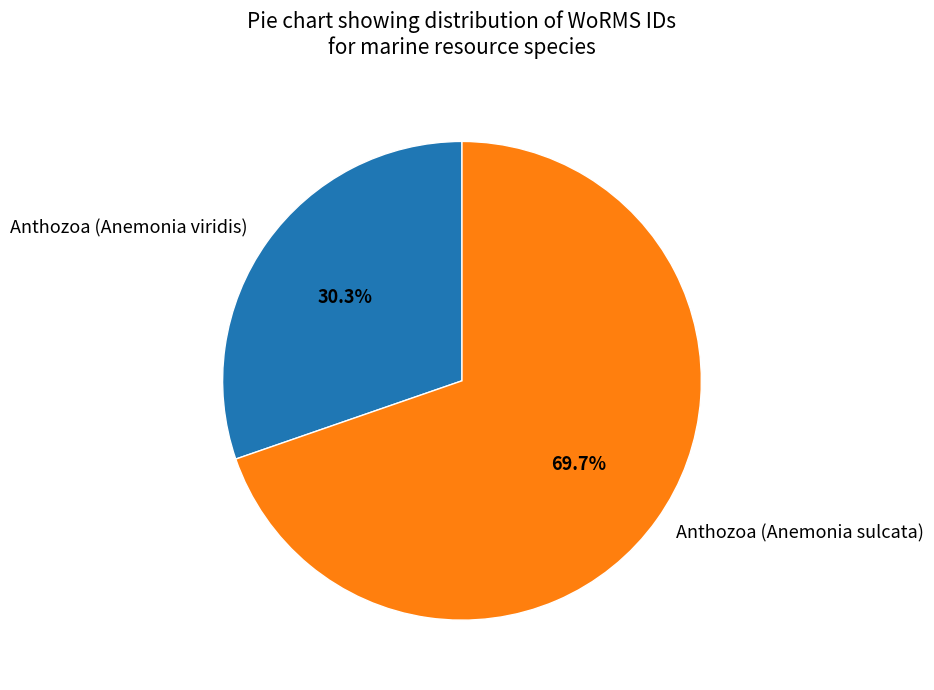

To the nearest percent, what percentage of the pie is Anthozoa (Anemonia viridis)?

30%